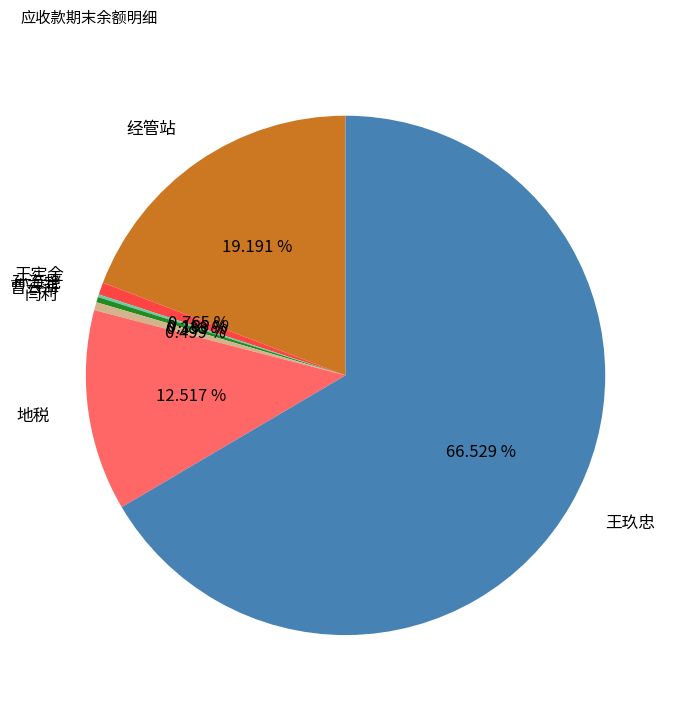

Do 地税 and 闫利 together represent more than half of the pie?

No